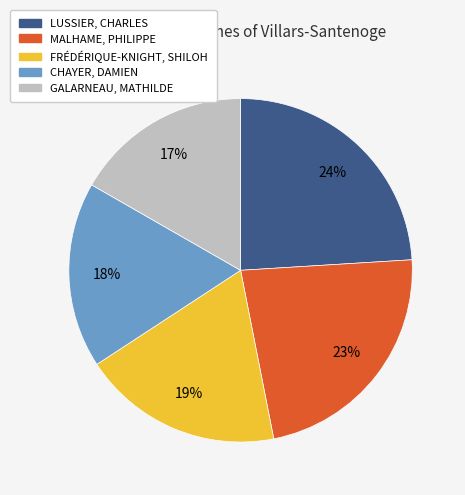

Which slice is the largest?

LUSSIER, CHARLES